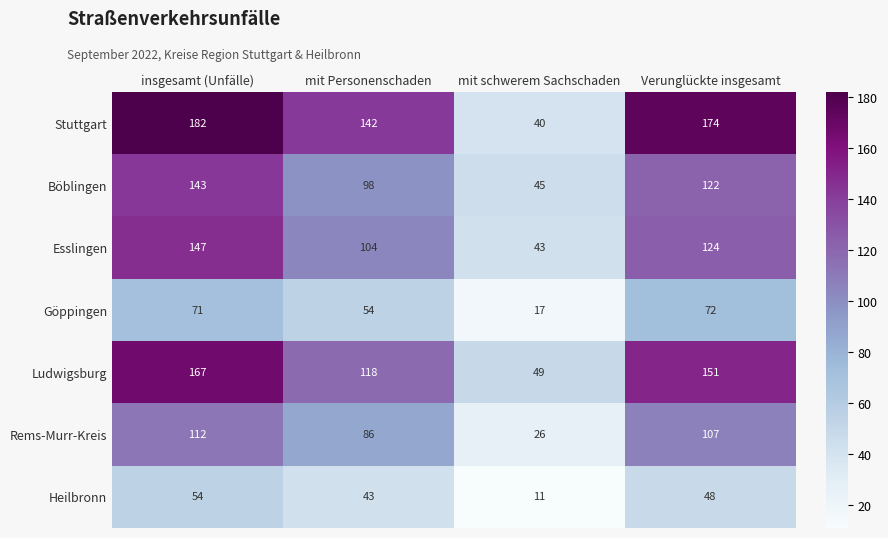

The value of Böblingen at Verunglückte insgesamt is 122. True or false?

True